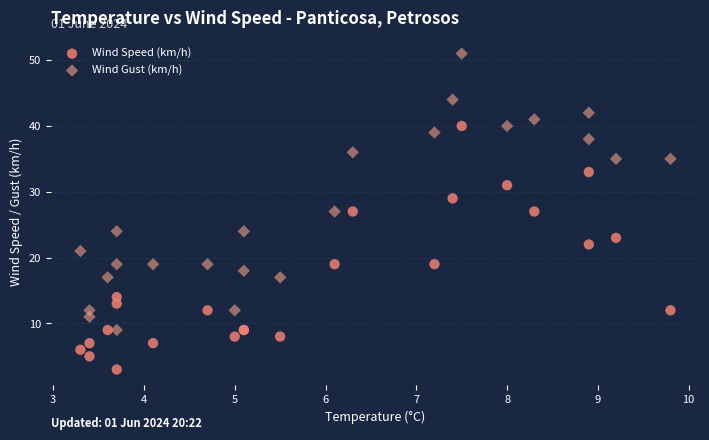

Which series has the largest Y range (max minus min)?

Wind Gust (km/h)